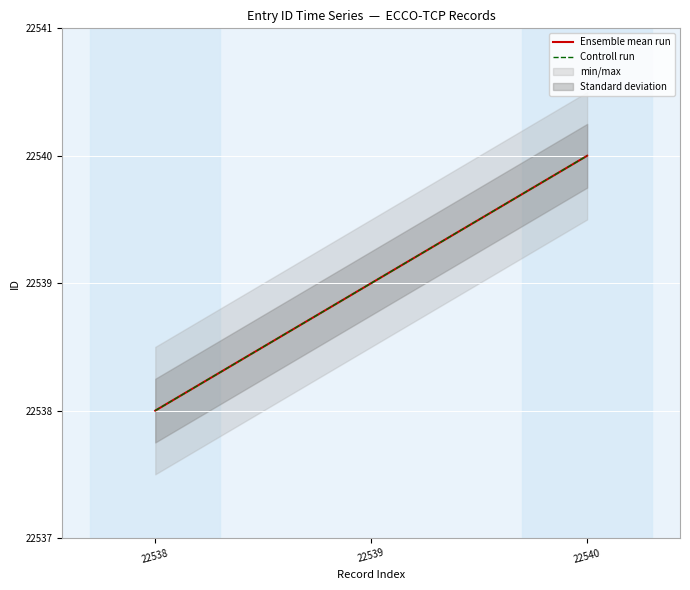

Between 22538 and 22539, which series saw the biggest shift?

Ensemble mean run